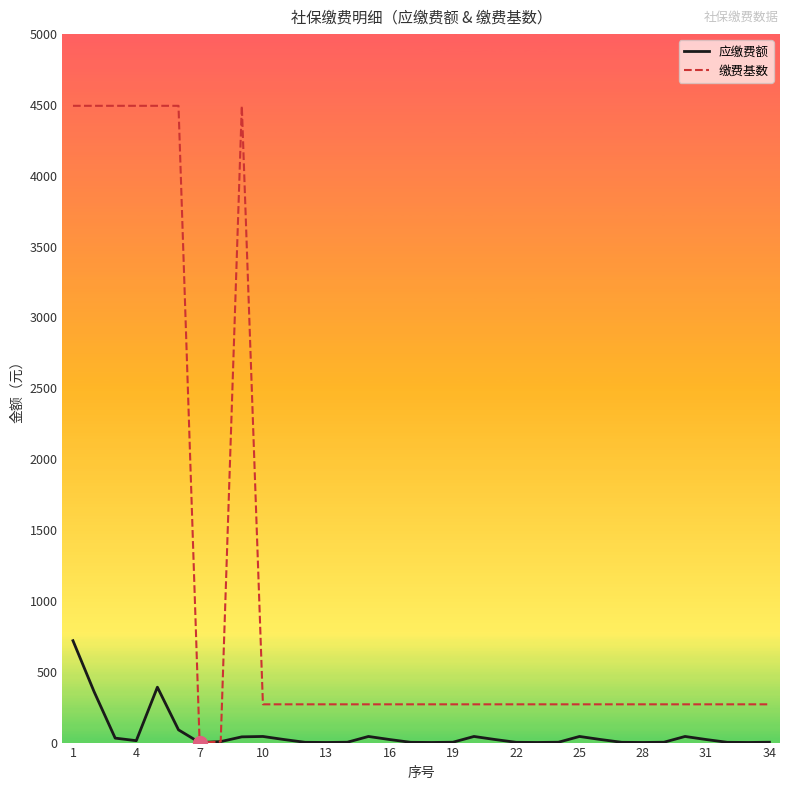

Which series has the widest spread of values?

缴费基数